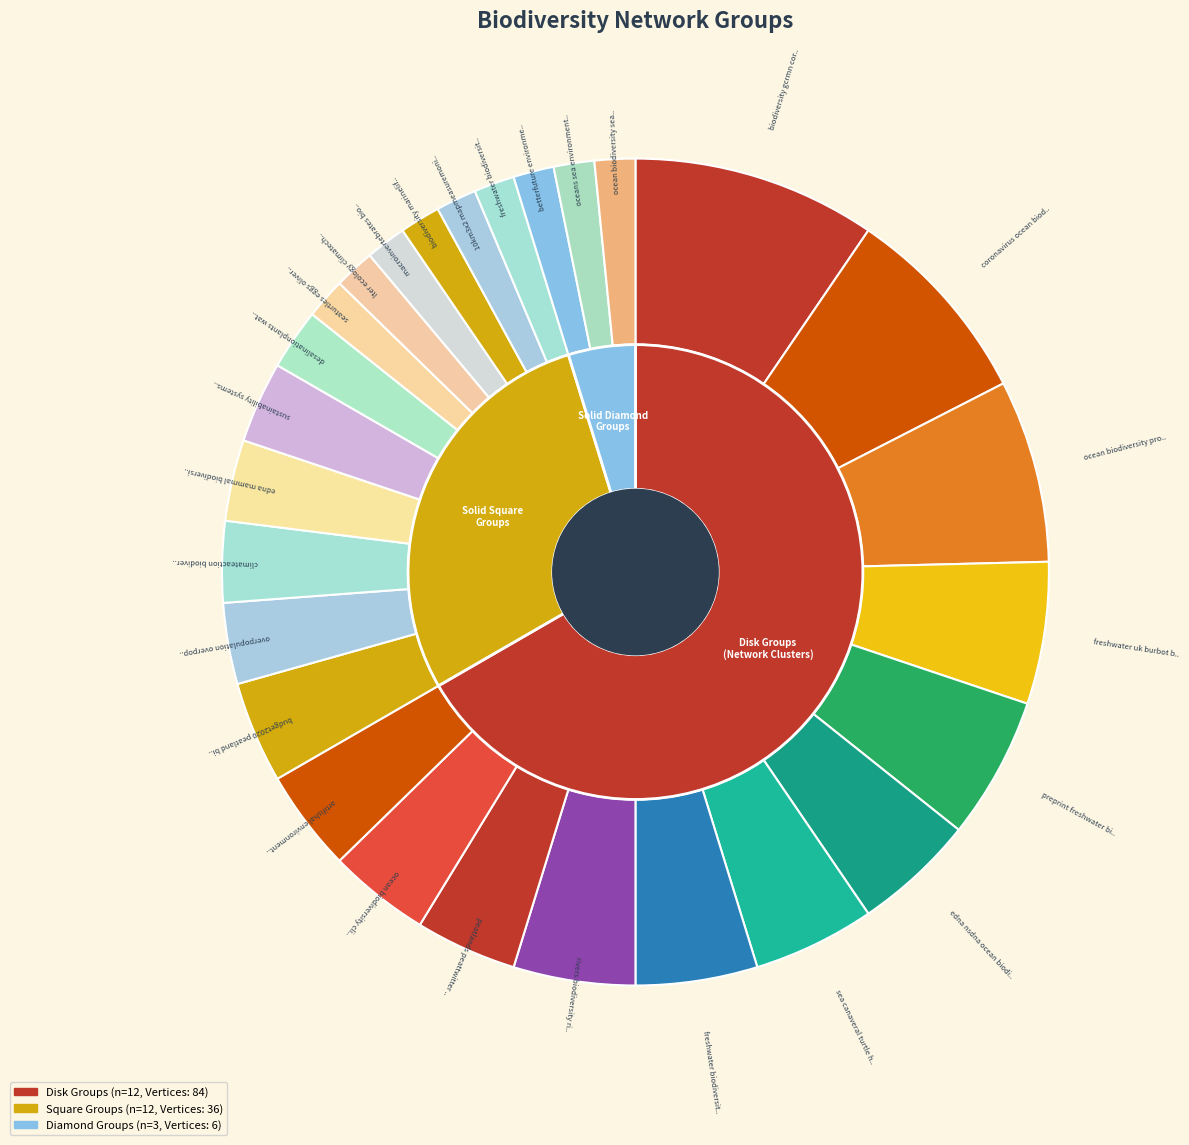

Count the number of slices in the pie.

27